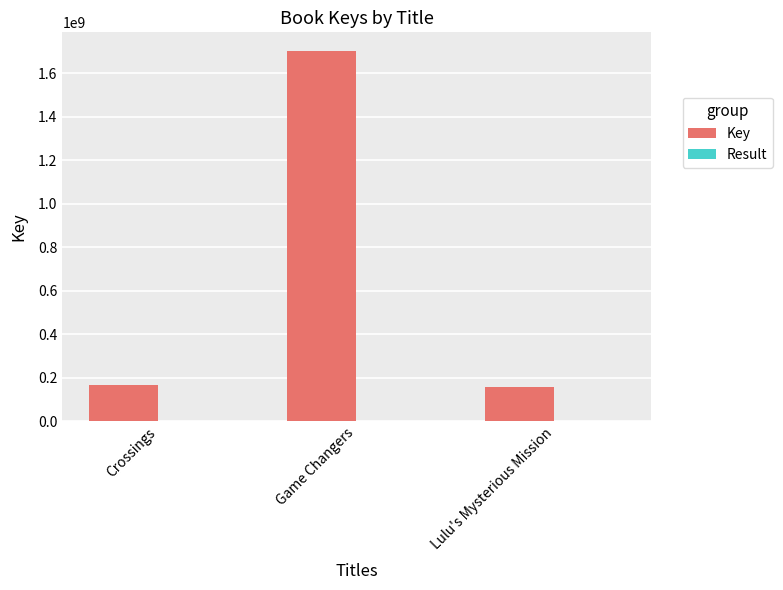

What is the greatest value displayed?

1703875389